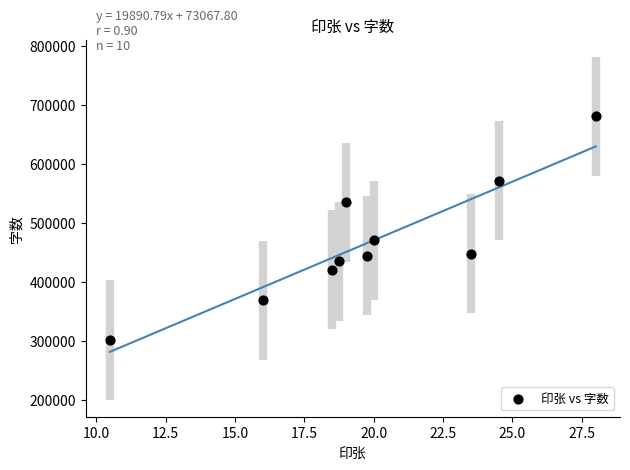

What is the average Y value?

467900